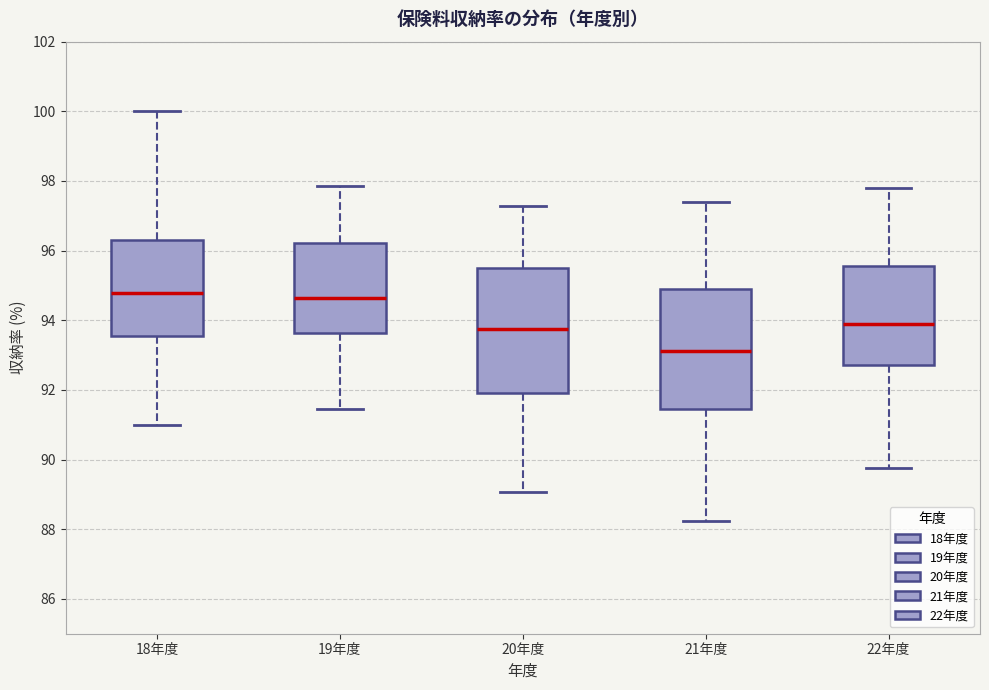

Reading left to right, transcribe this box plot: for each box, give where its median line is, the range the box spans, and where its two whiskers end, as read against the y-axis. The values are not printed on the chart, so give them approximately, as read against the axis.

18年度: median 94.8, box 93.6 to 96.4, whiskers 91.0 to 100.0
19年度: median 94.6, box 93.6 to 96.2, whiskers 91.4 to 97.8
20年度: median 93.8, box 92.0 to 95.6, whiskers 89.0 to 97.2
21年度: median 93.2, box 91.4 to 95.0, whiskers 88.2 to 97.4
22年度: median 93.8, box 92.8 to 95.6, whiskers 89.8 to 97.8